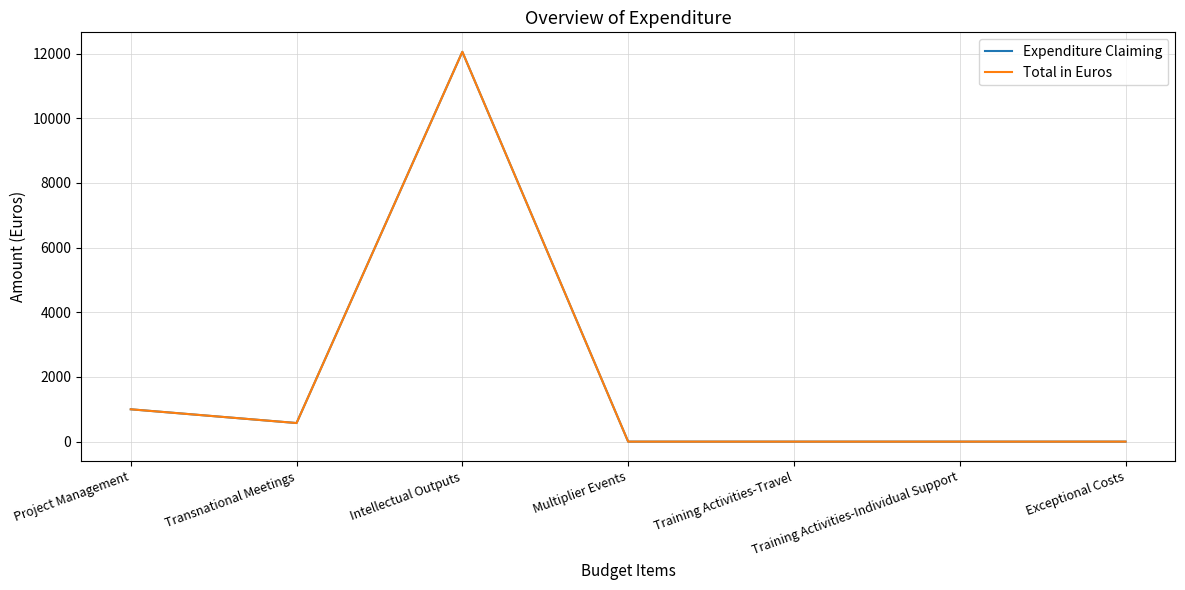

Is this an area chart (filled region under the line)?

No